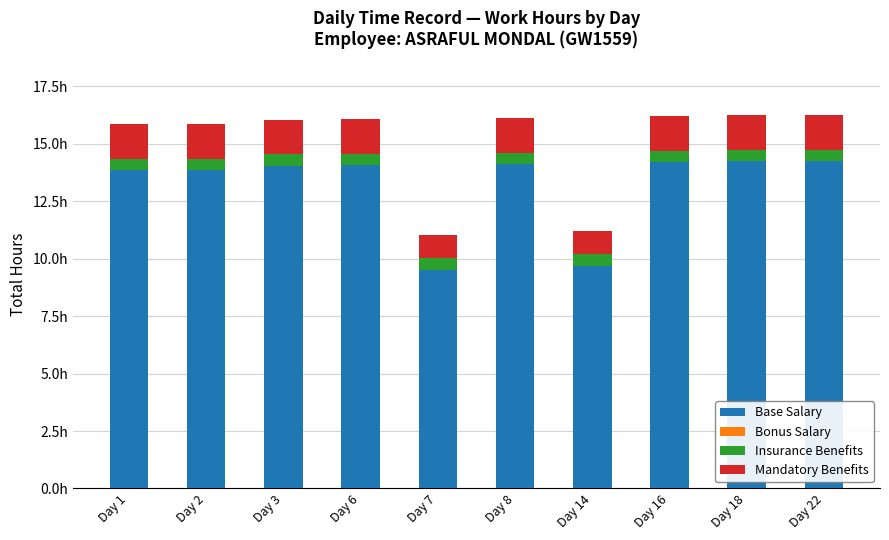

Are the bars grouped side by side (vs. stacked)?

No